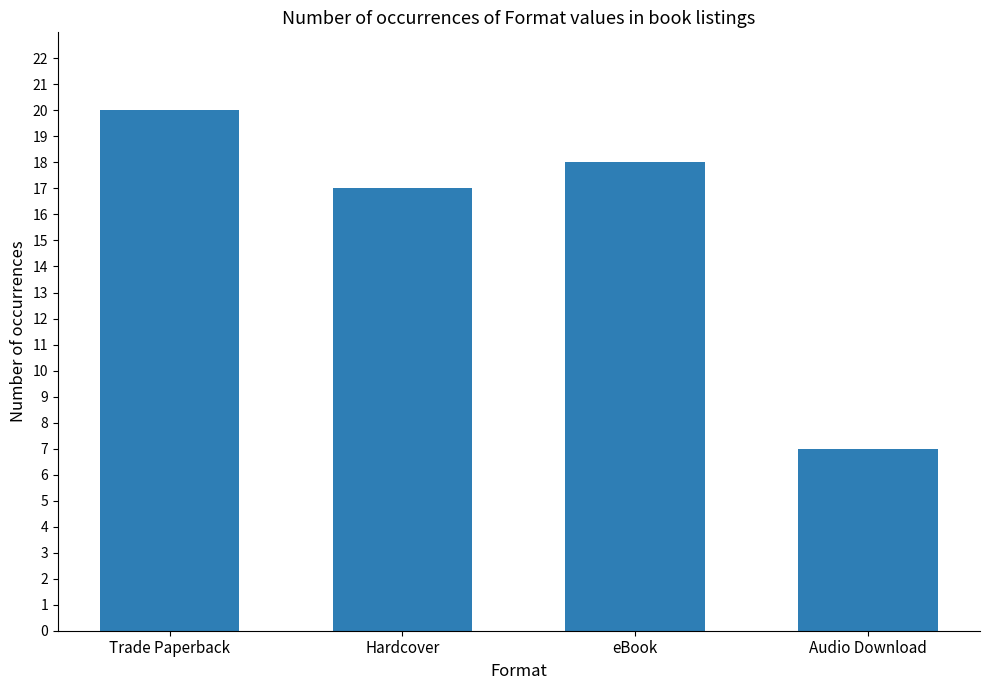

What is the change in value from Trade Paperback to Hardcover?

-3